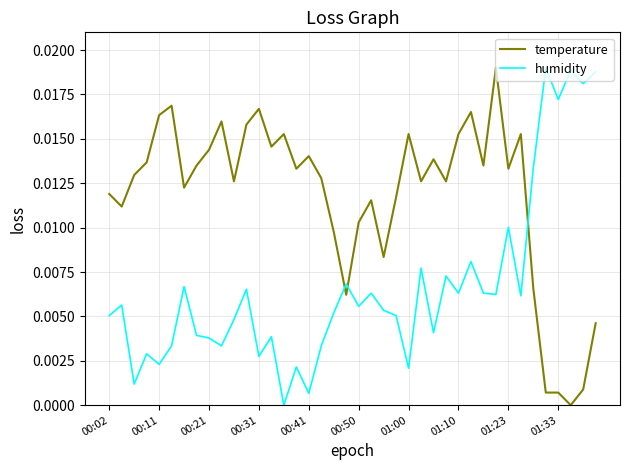

True or false: humidity and temperature intersect in this chart.

True